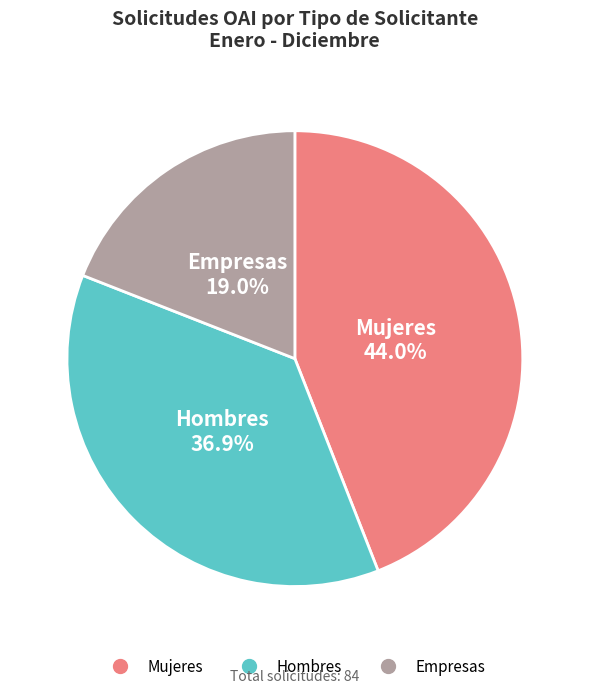

Is there any slice that represents more than half of the pie?

No